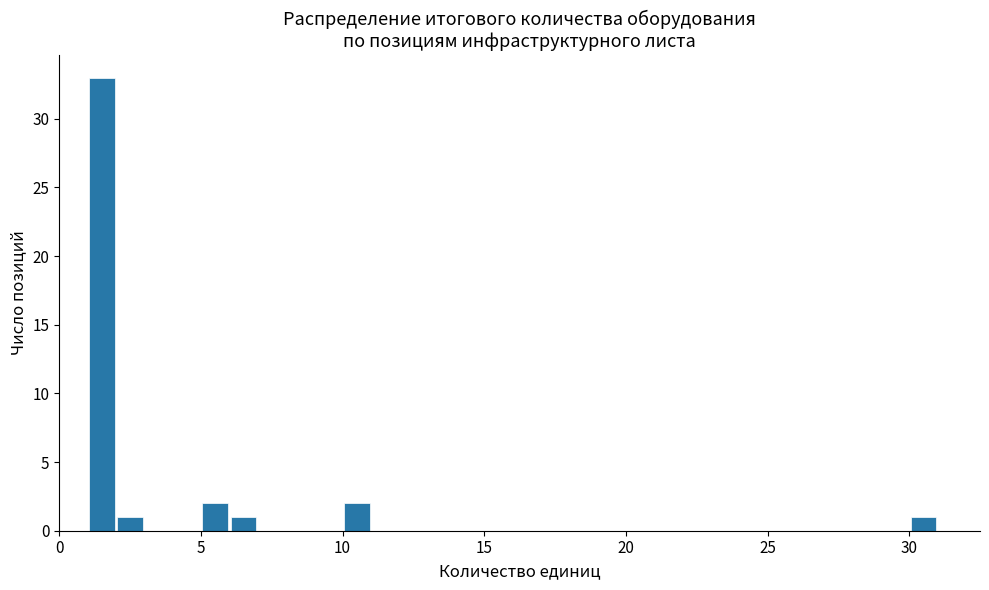

Read against the x-axis, roughly where is the centre of the tallest bar?

1.5